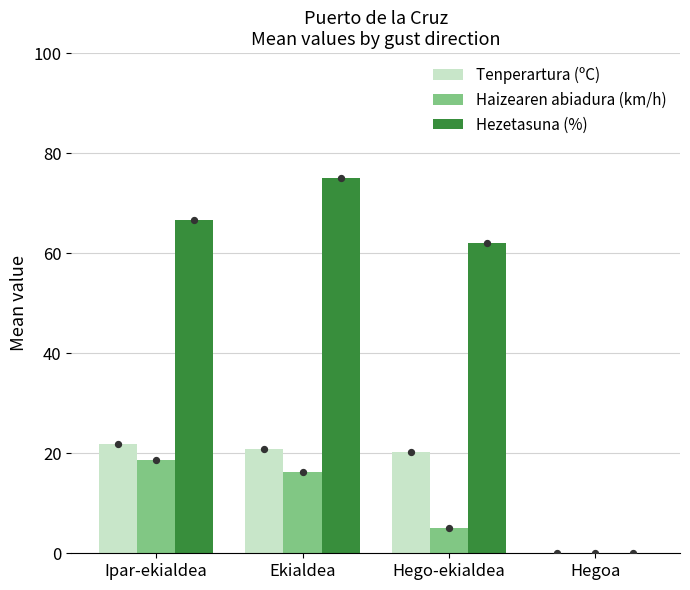

At which category is the sum across all series the highest?

Ekialdea